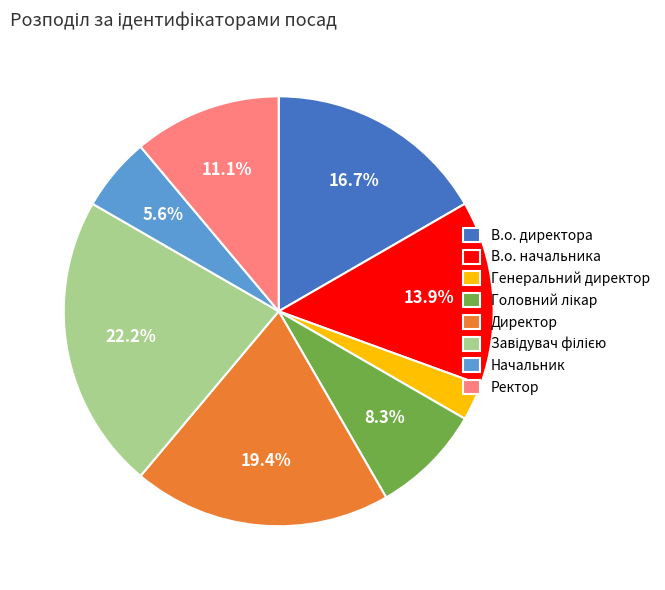

Which category has the smallest portion of the pie?

Генеральний директор